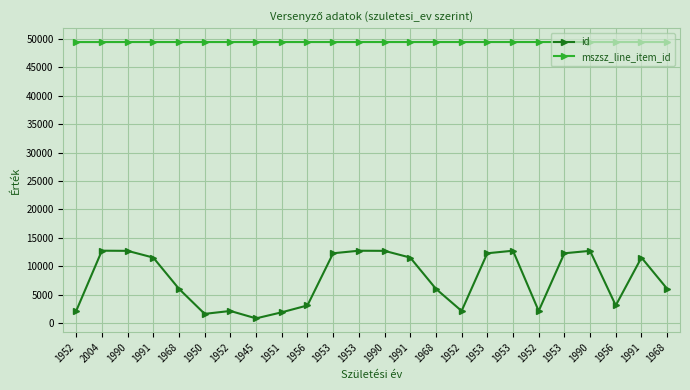

True or false: id and mszsz_line_item_id intersect in this chart.

False